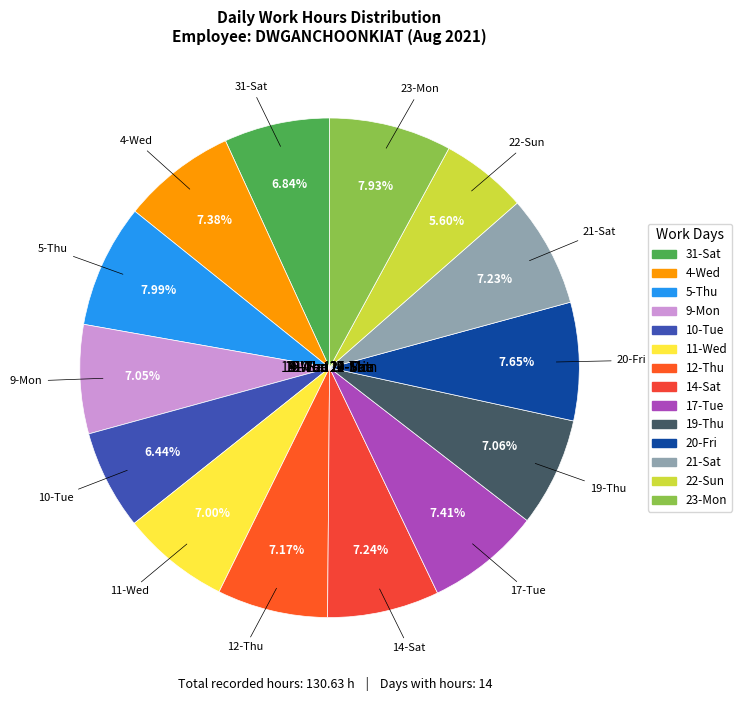

To the nearest percent, what percentage of the pie is 31-Sat?

7%